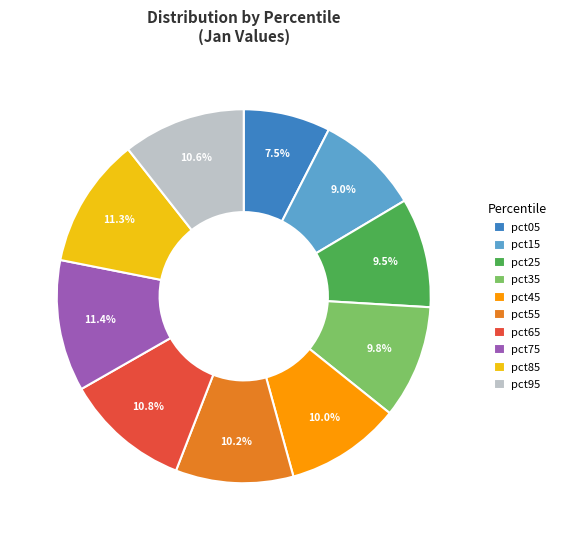

Is it true that pct65 is 2% of the pie?

False